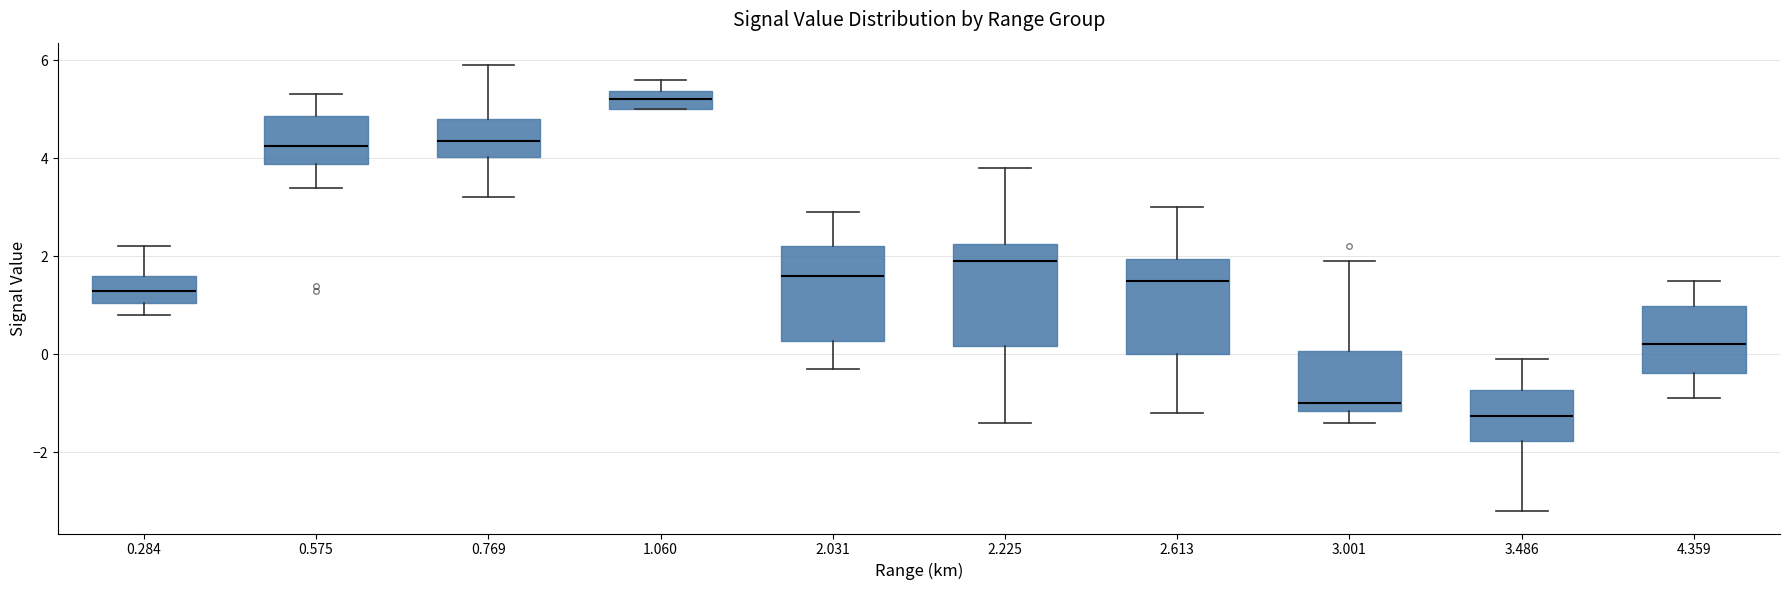

Reading left to right, transcribe this box plot: for each box, give where its median line is, the range the box spans, and where its two whiskers end, as read against the y-axis. The values are not printed on the chart, so give them approximately, as read against the axis.

0.284: median 1.4, box 1.0 to 1.6, whiskers 0.8 to 2.2
0.575: median 4.2, box 3.8 to 4.8, whiskers 3.4 to 5.4
0.769: median 4.4, box 4.0 to 4.8, whiskers 3.2 to 6.0
1.060: median 5.2, box 5.0 to 5.4, whiskers 5.0 to 5.6
2.031: median 1.6, box 0.2 to 2.2, whiskers -0.2 to 3.0
2.225: median 2.0, box 0.2 to 2.2, whiskers -1.4 to 3.8
2.613: median 1.6, box 0.0 to 2.0, whiskers -1.2 to 3.0
3.001: median -1.0, box -1.2 to 0.0, whiskers -1.4 to 2.0
3.486: median -1.2, box -1.8 to -0.8, whiskers -3.2 to 0.0
4.359: median 0.2, box -0.4 to 1.0, whiskers -0.8 to 1.6